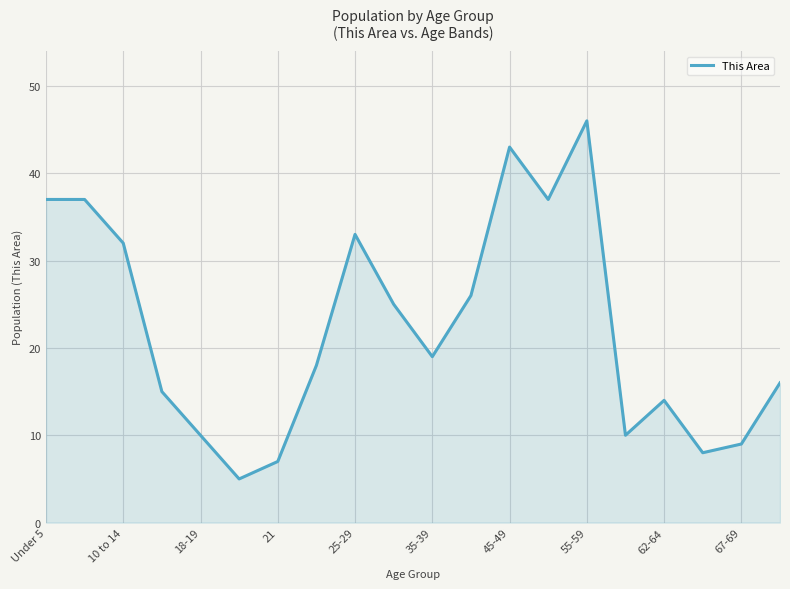

True or false: the data has more than 1 interior local peaks.

True